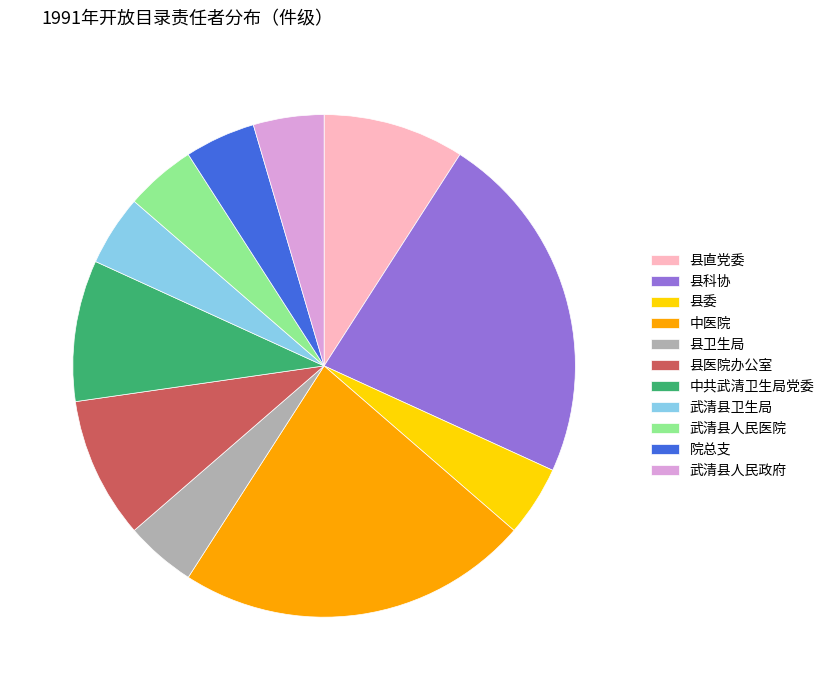

What is the ratio of the value at 县委 to the value at 武清县卫生局?

1.0